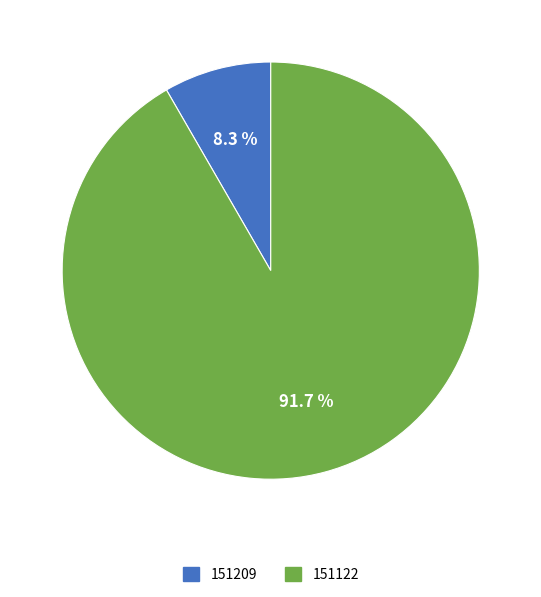

Which category has the smallest portion of the pie?

151209